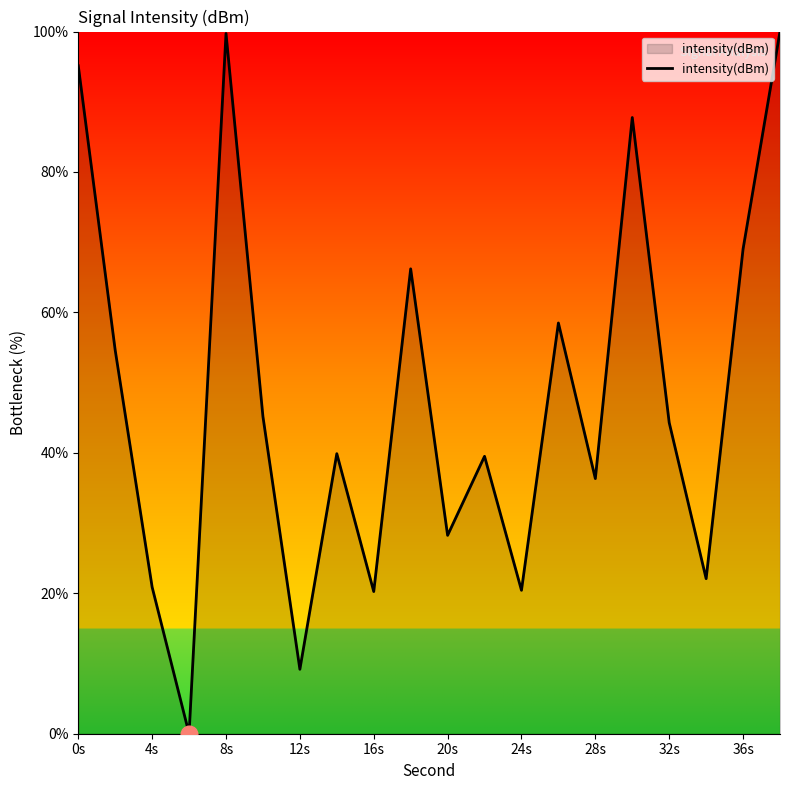

What is the difference between the maximum and minimum values?

100.0